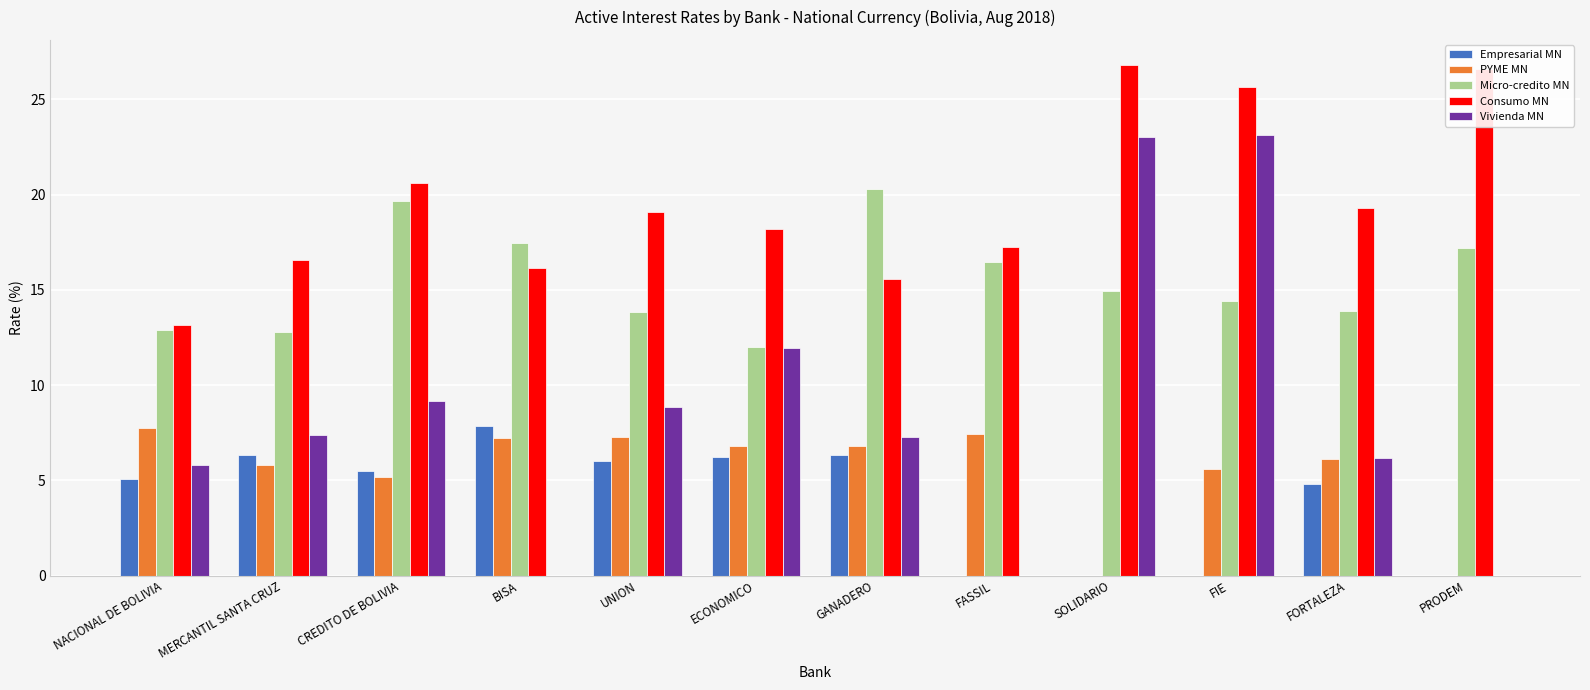

True or false: PYME MN has a value of 0.0 at PRODEM.

True